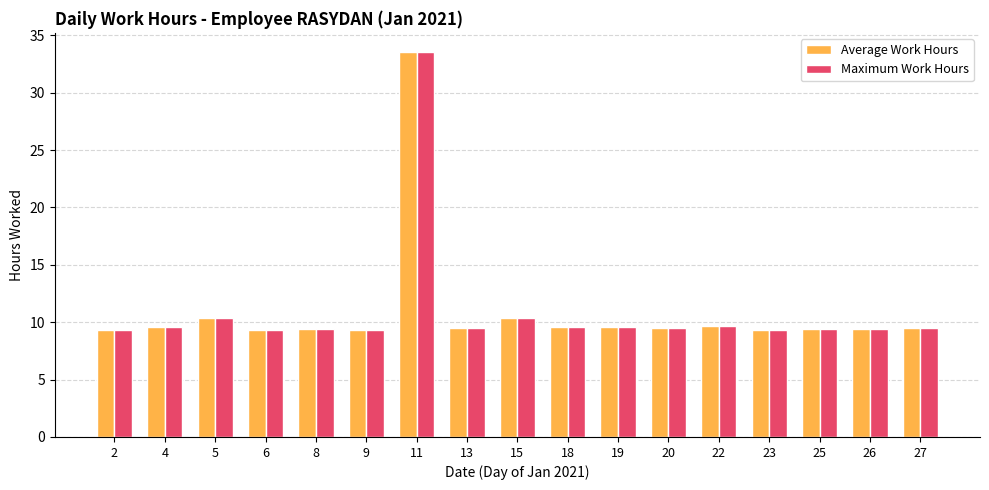

The Average Work Hours series shows 9.5 at 27. True or false?

True